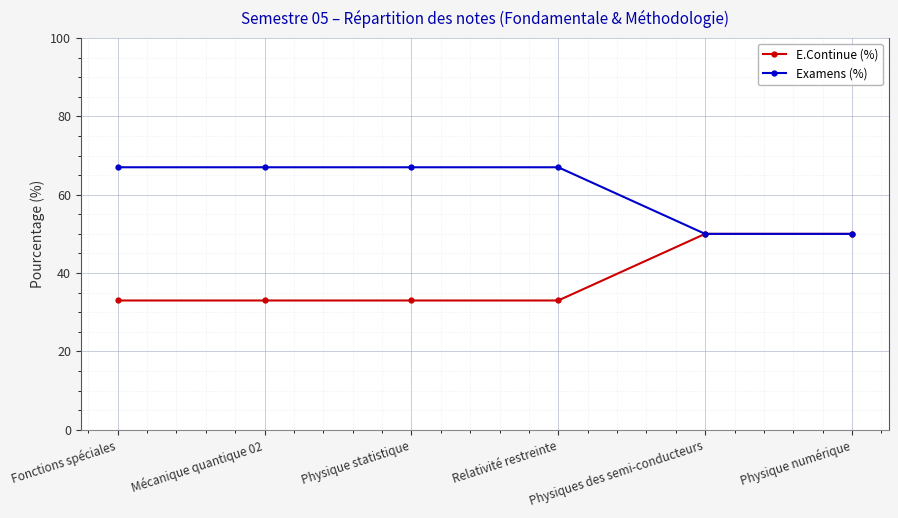

What are all the series names shown in the legend?

E.Continue (%), Examens (%)